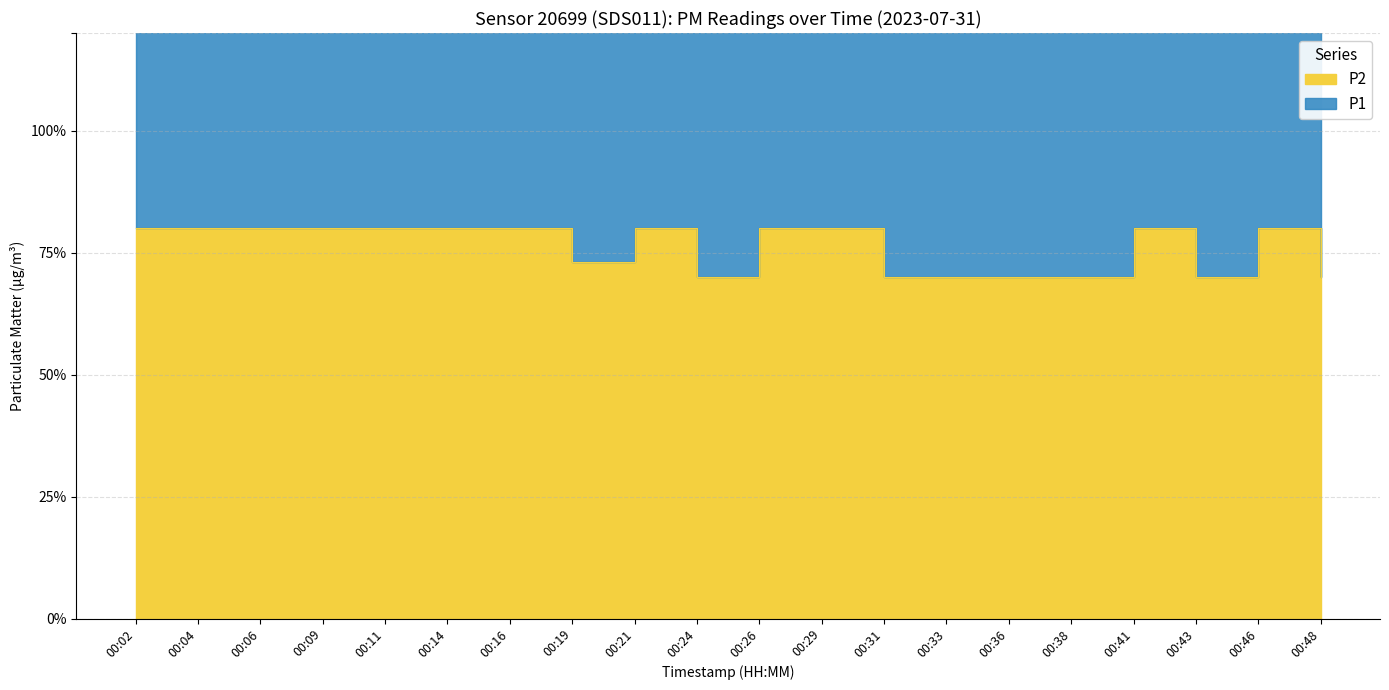

True or false: P2 and P1 cross at least once.

False